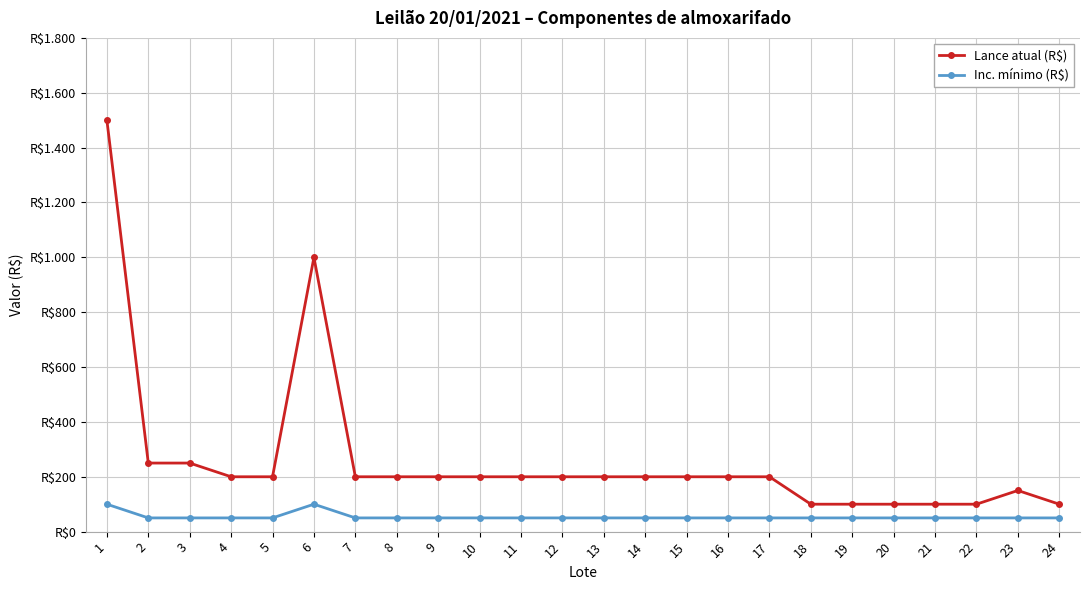

Reading right to left, transcribe all the data shown in this chart.

Lance atual (R$): 100	150	100	100	100	100	100	200	200	200	200	200	200	200	200	200	200	200	1000	200	200	250	250	1500
Inc. mínimo (R$): 50	50	50	50	50	50	50	50	50	50	50	50	50	50	50	50	50	50	100	50	50	50	50	100